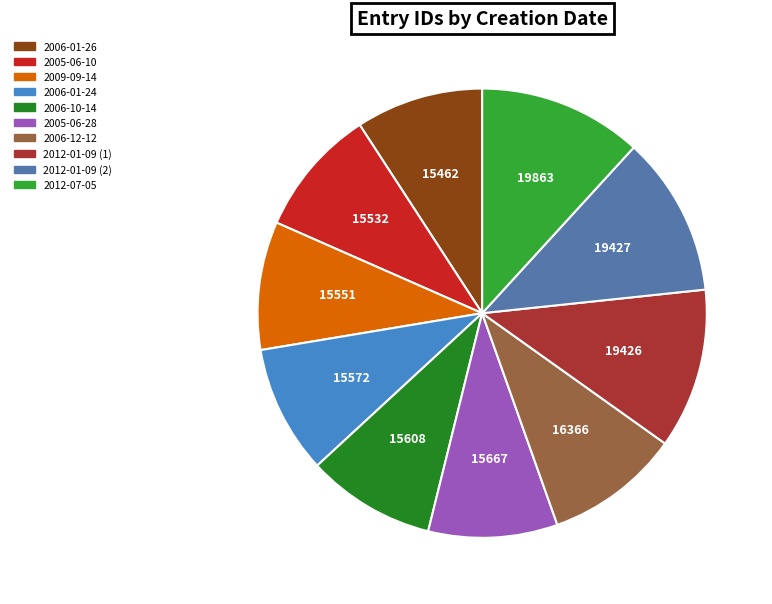

True or false: 2006-01-26 accounts for 24% of the total.

False